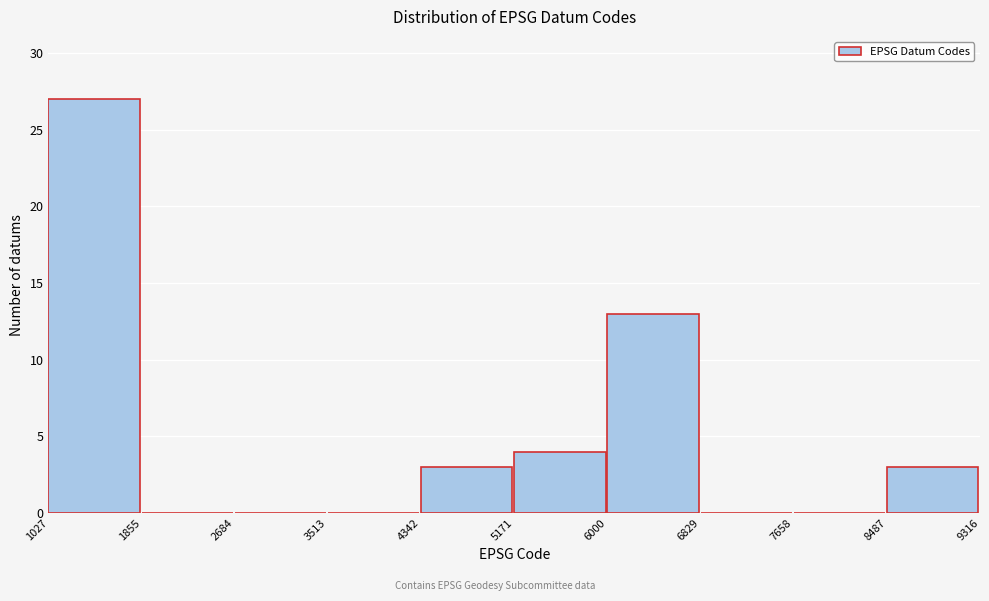

Reading left to right, transcribe this chart: for each bar, give the range it covers on the x-axis and its height. The values are not printed on the chart, so give them approximately, as read against the axis.

1027 to 1855: 27
1855 to 2684: 0
2684 to 3513: 0
3513 to 4342: 0
4342 to 5171: 3
5171 to 6000: 4
6000 to 6829: 13
6829 to 7658: 0
7658 to 8487: 0
8487 to 9316: 3